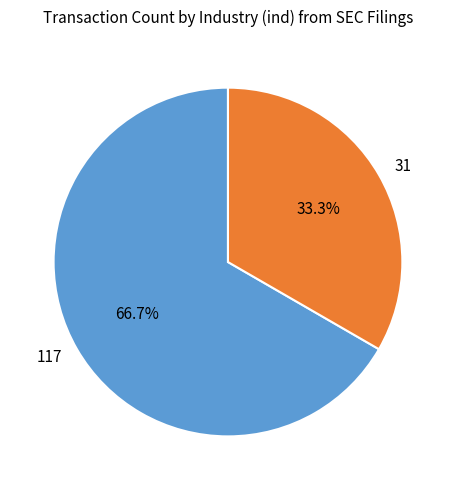

What is the total percentage of 31 and 117?

100.0%